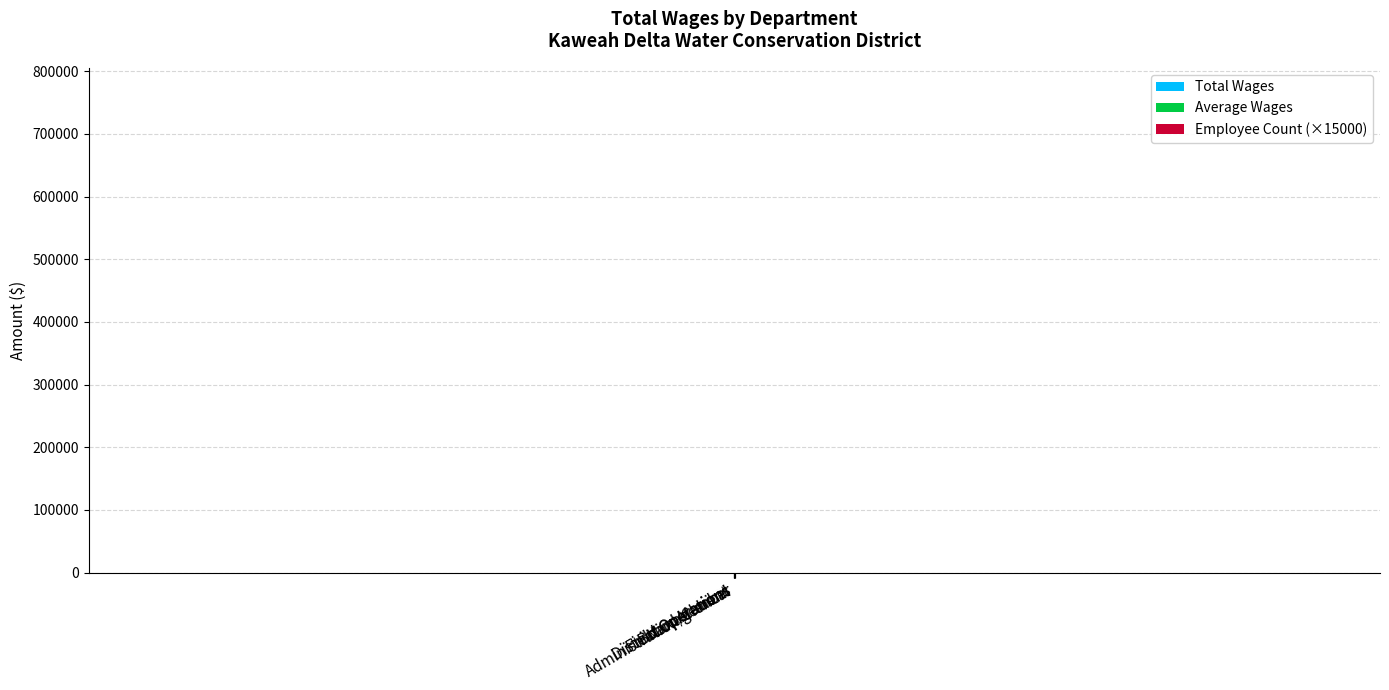

What is the maximum value shown in the chart?

767096.0